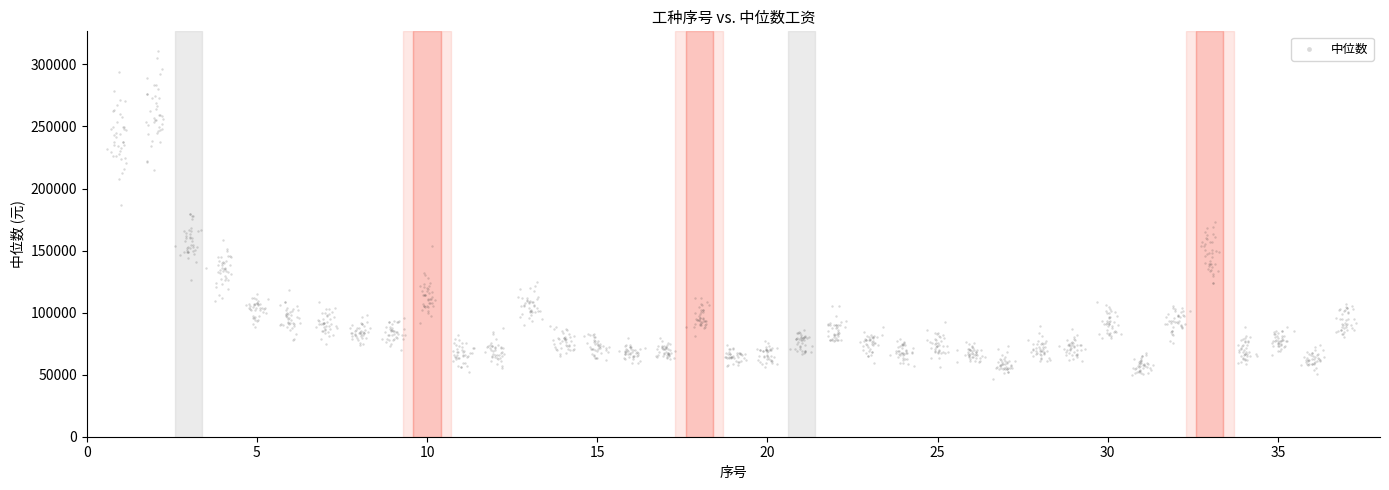

What is the range of X values (max minus min)?

36.7